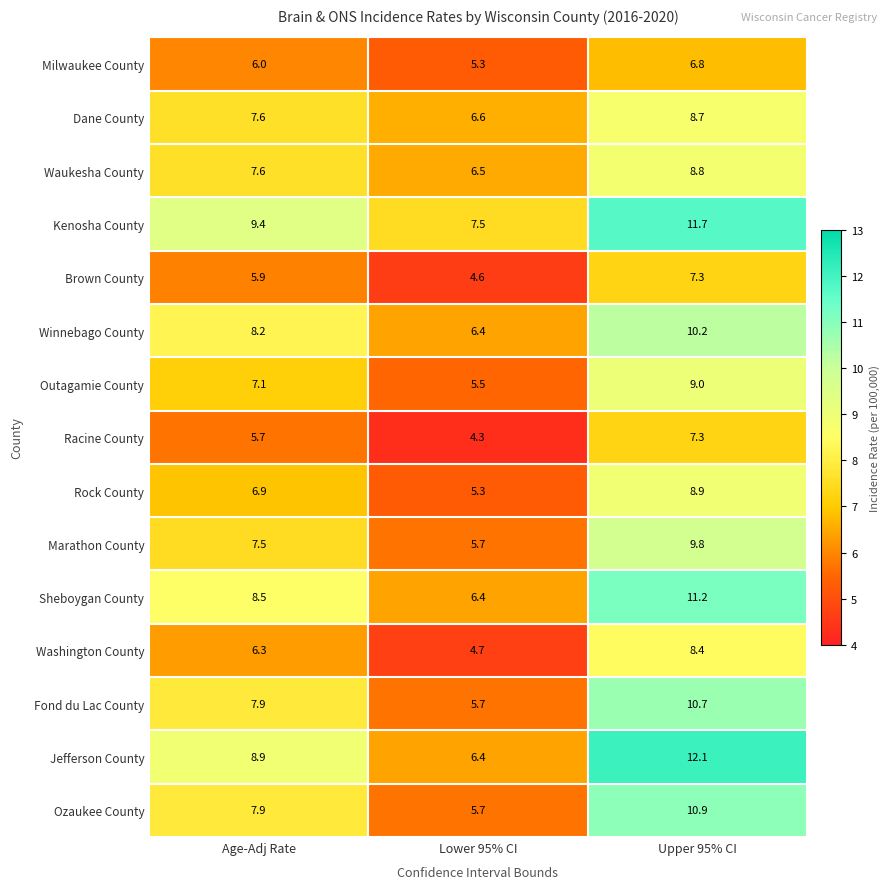

What is the total value across all series at Upper 95% CI?

141.8